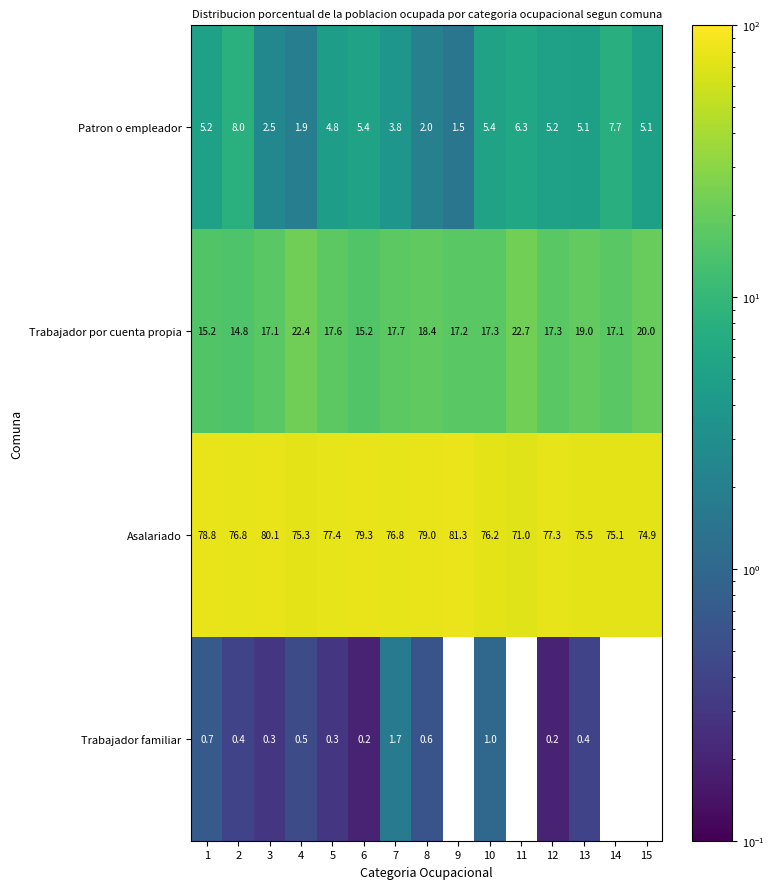

Where is Patron o empleador nearest to the value 4?

7